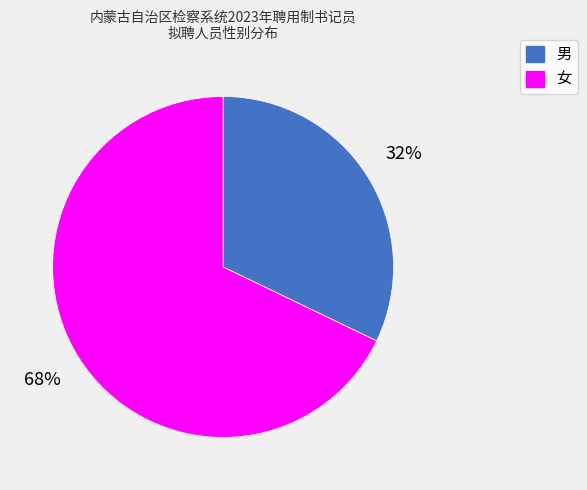

To the nearest percent, what is the combined percentage of 女 and 男?

100%